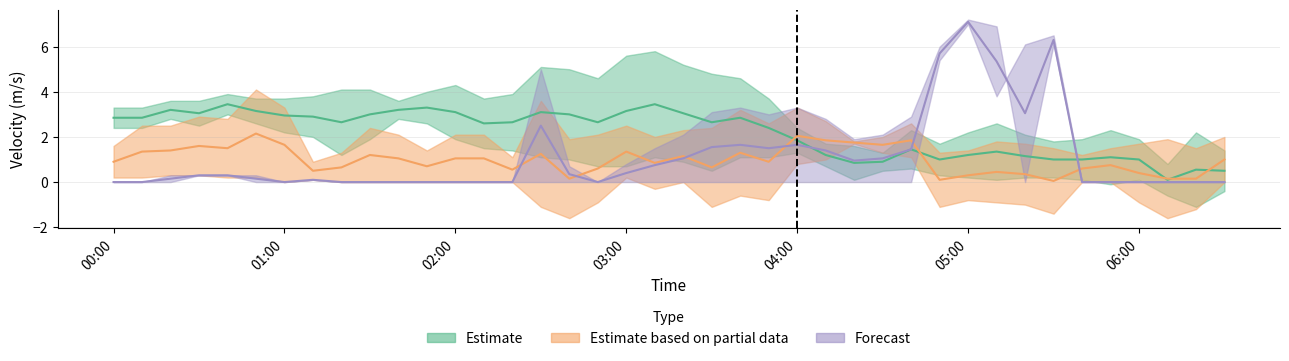

What is the label of the 34th point from the left?

05:30